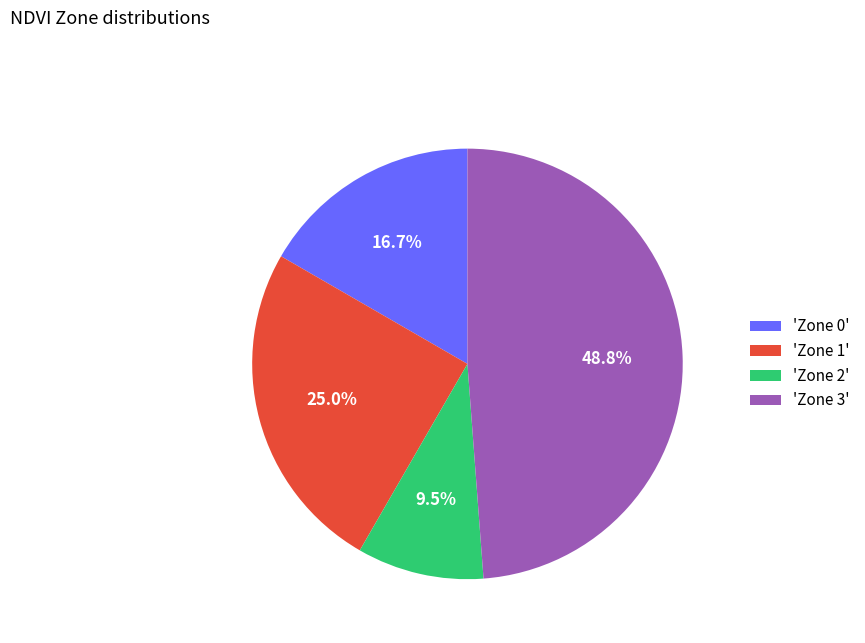

What is the ratio of the value at 'Zone 1' to the value at 'Zone 3'?

0.5